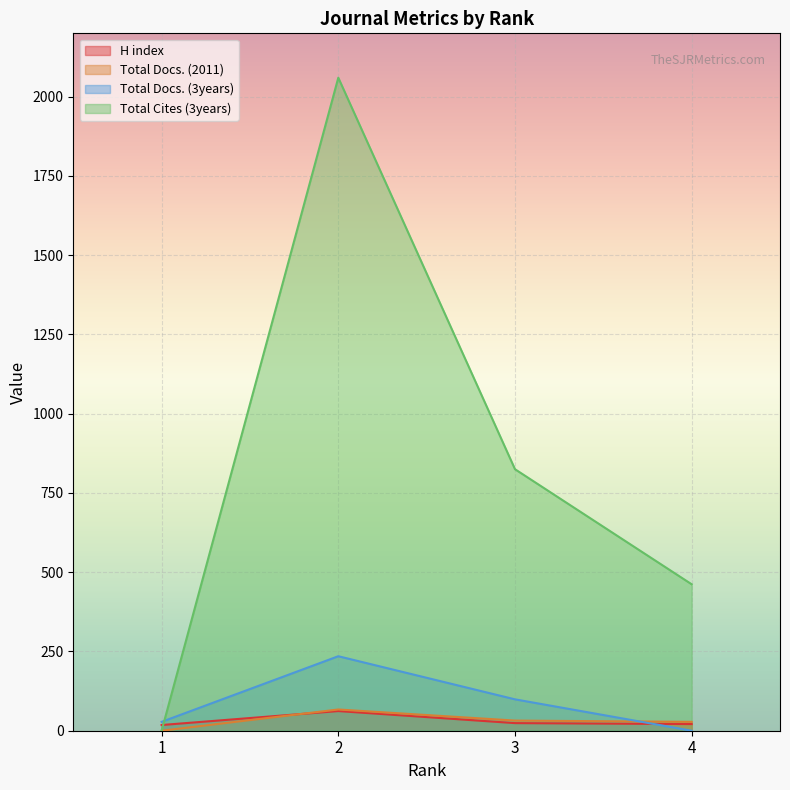

True or false: Total Cites (3years) and Total Docs. (2011) cross at least once.

False